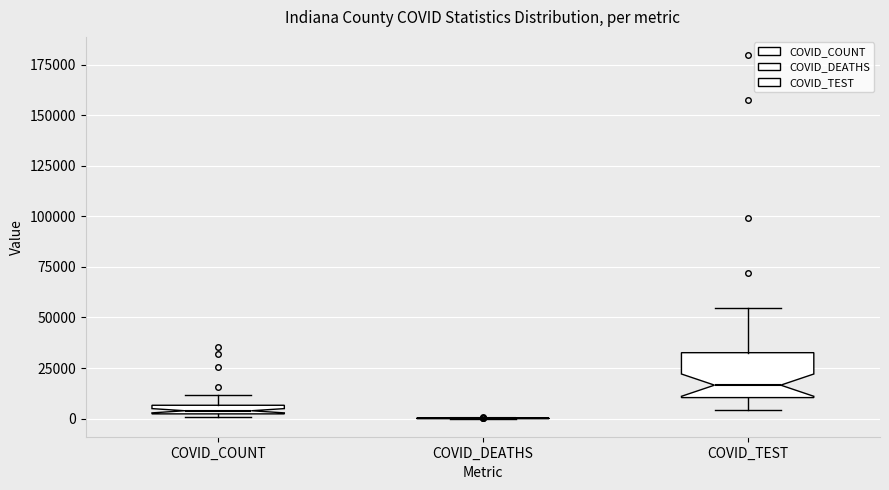

Comparing the boxes themselves (not the whiskers), which one is the tallest?

COVID_TEST